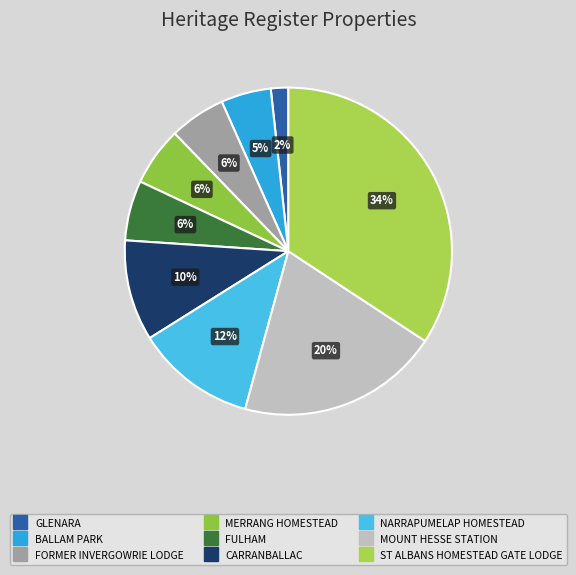

Between BALLAM PARK and FORMER INVERGOWRIE LODGE, which is larger?

FORMER INVERGOWRIE LODGE